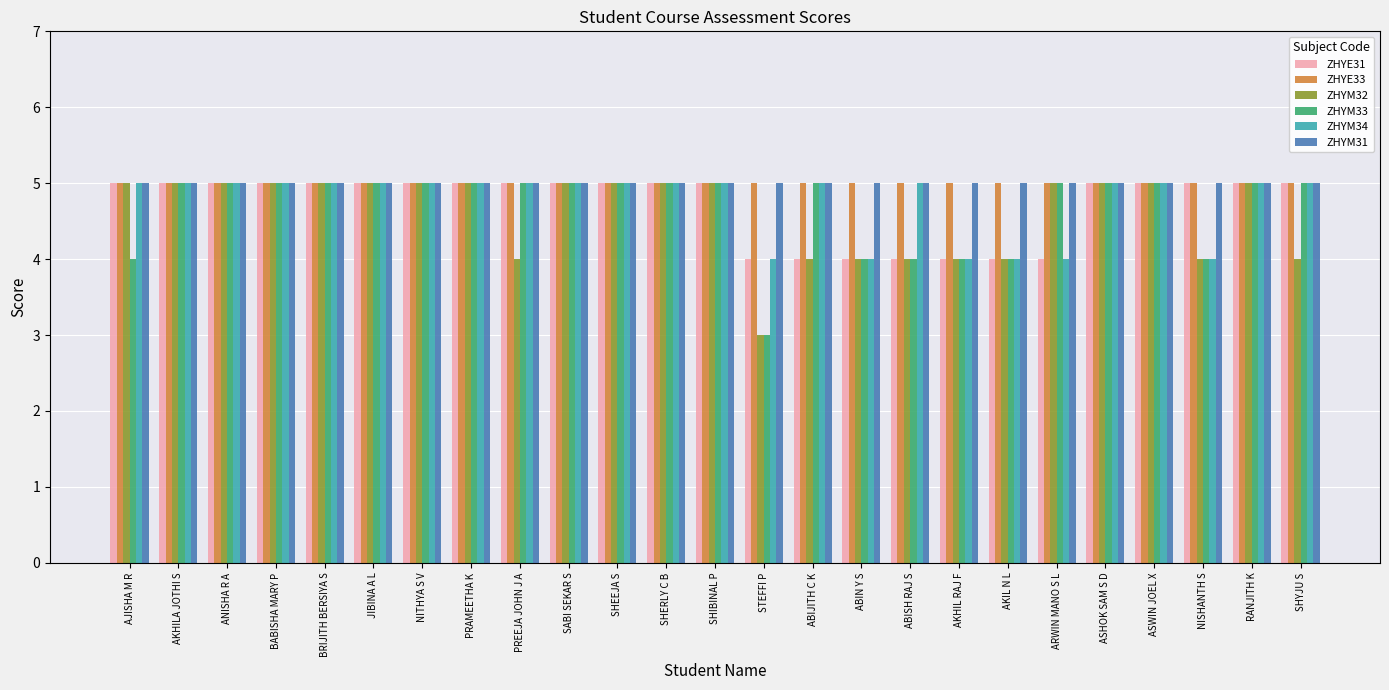

The value of ZHYM32 at SHYJU S is 4. True or false?

True